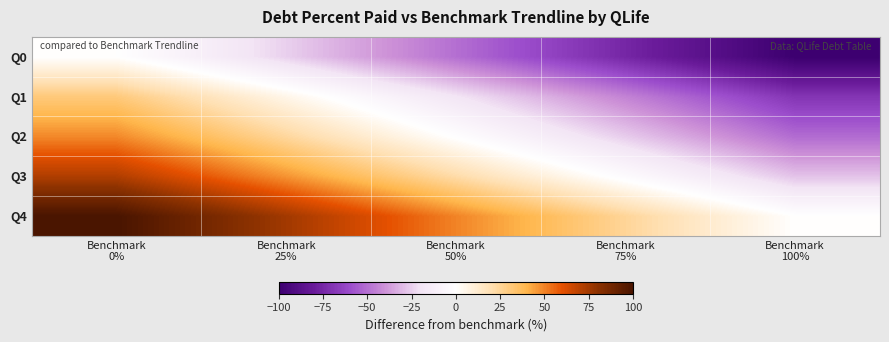

List the series in order of their peak value, highest first.

Q4, Q3, Q2, Q1, Q0